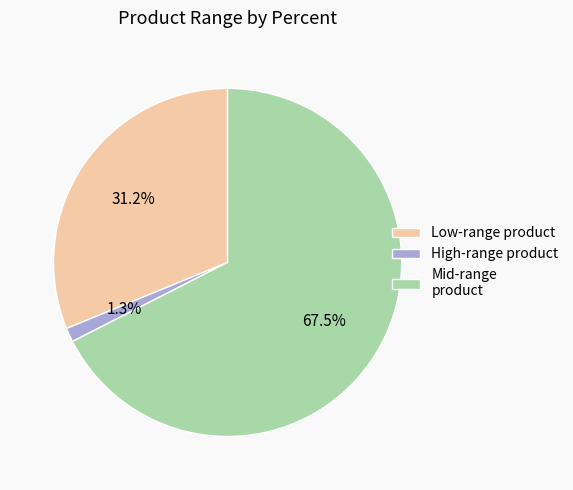

Which has a higher value, High-range product or Mid-range product?

Mid-range product